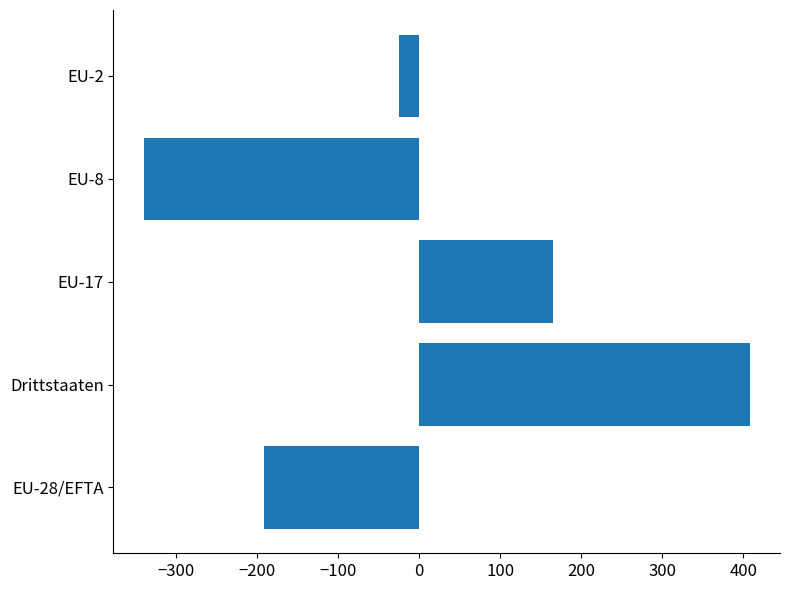

List the labels in order of value, largest first.

Drittstaaten, EU-17, EU-2, EU-28/EFTA, EU-8